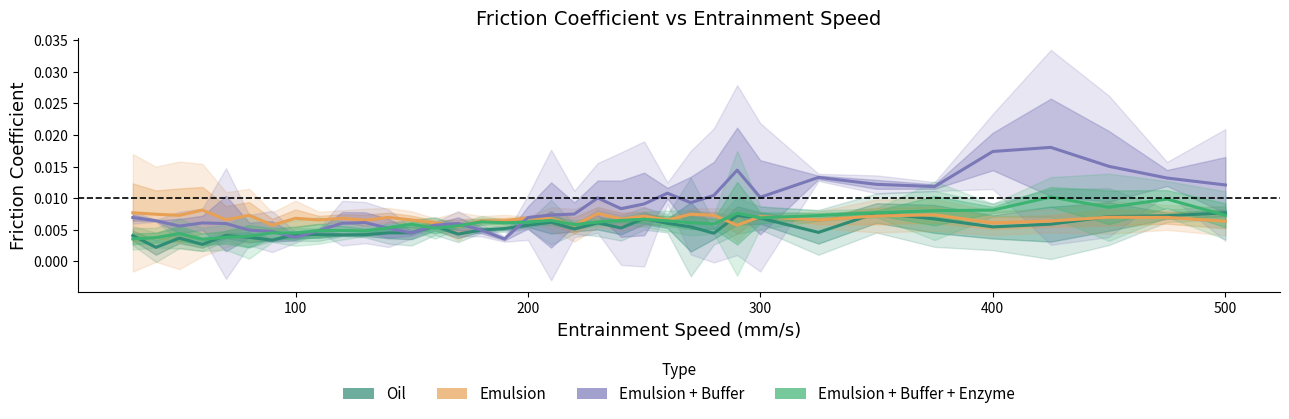

What is the sum of all Oil values?

0.2